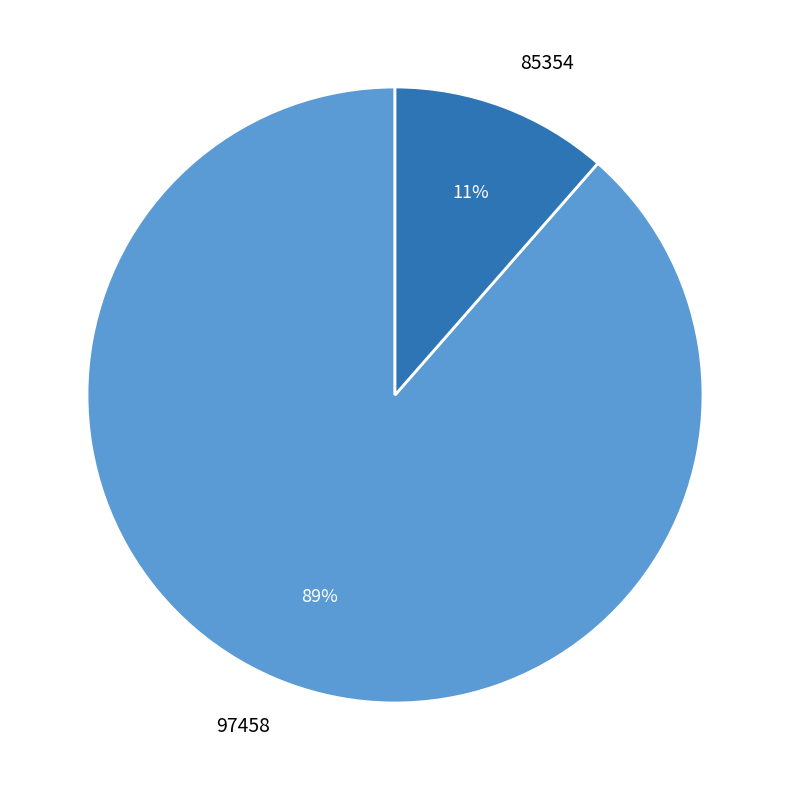

Count the number of slices in the pie.

2